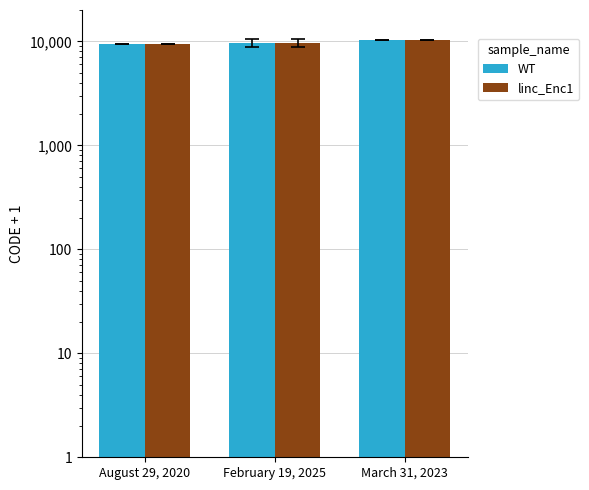

True or false: linc_Enc1 has a value of 16371 at August 29, 2020.

False